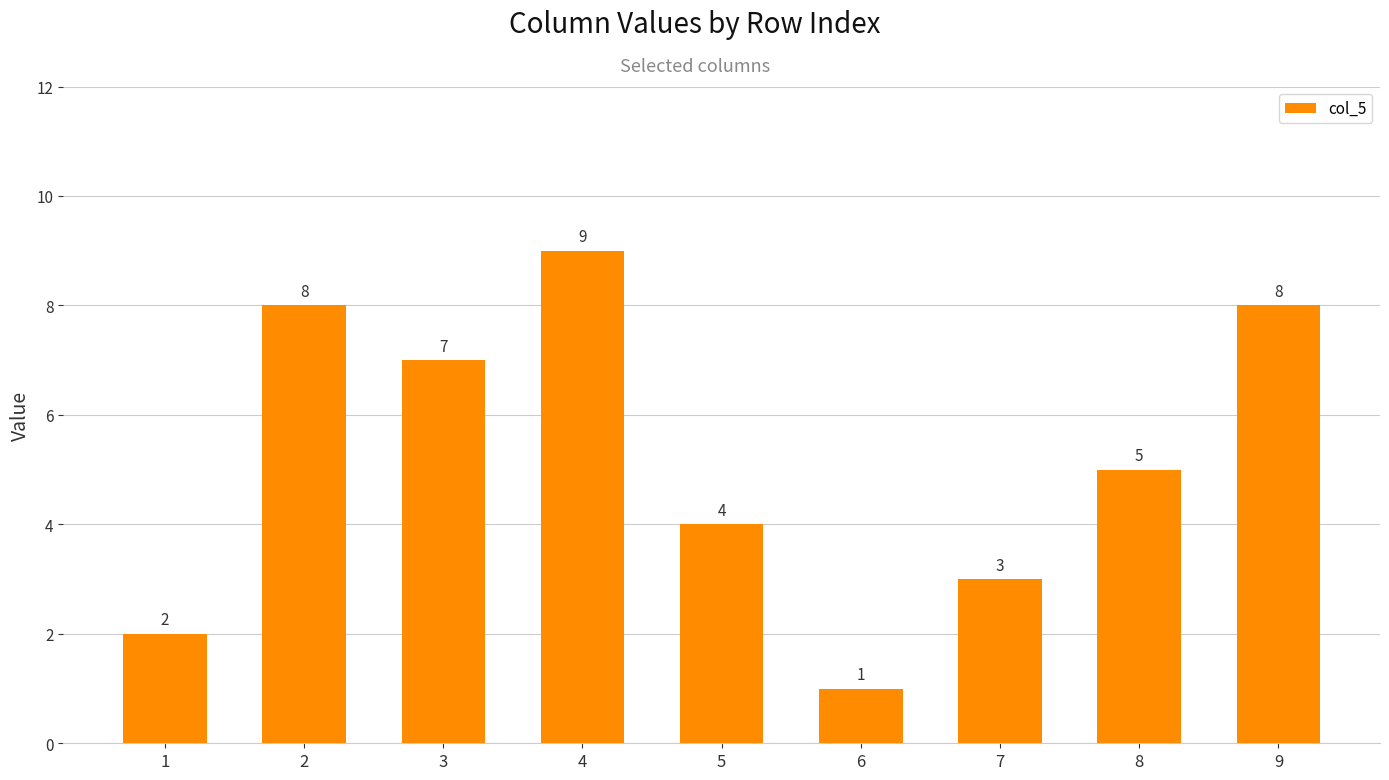

What is the difference between the maximum and minimum values?

8